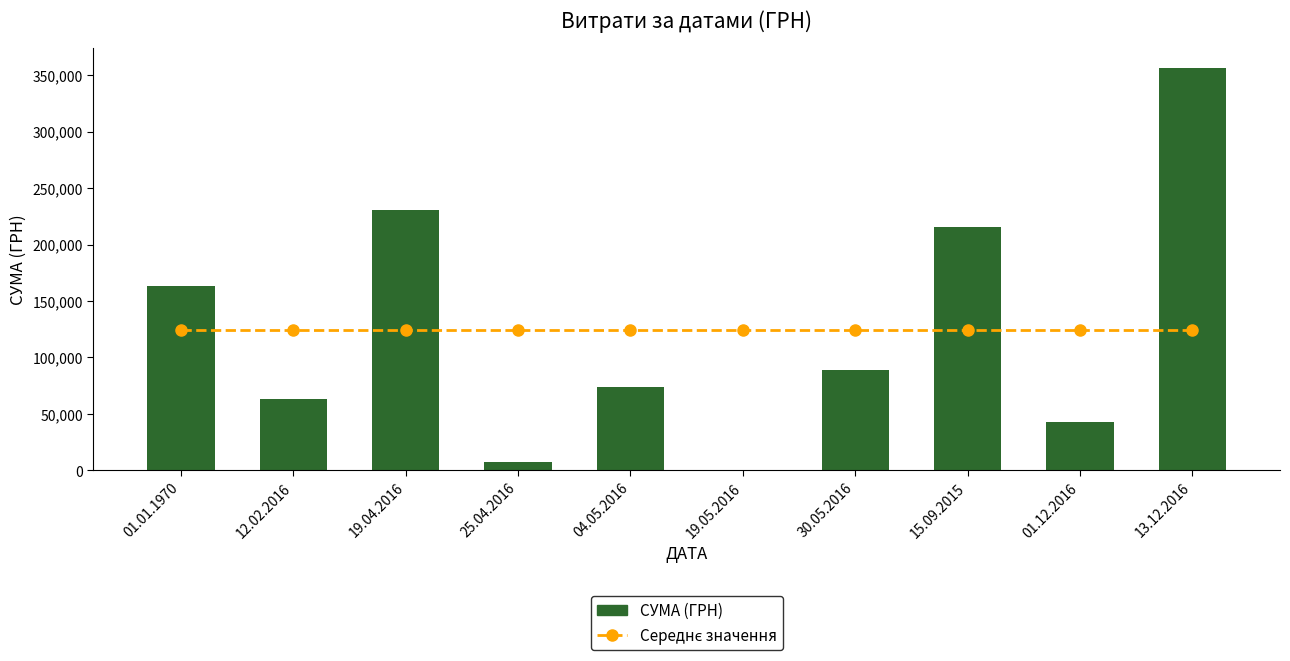

What are all the series names shown in the legend?

Середнє значення, СУМА (ГРН)